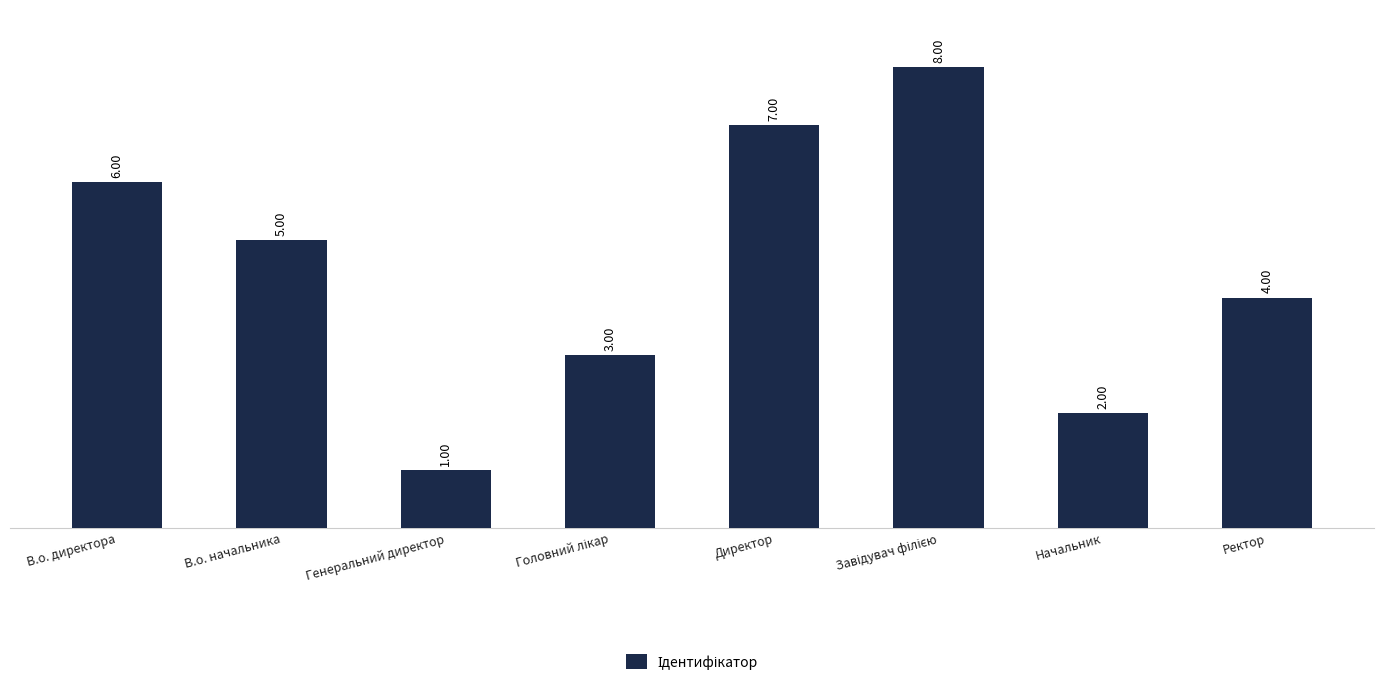

Which category has the lowest value across all series?

Генеральний директор